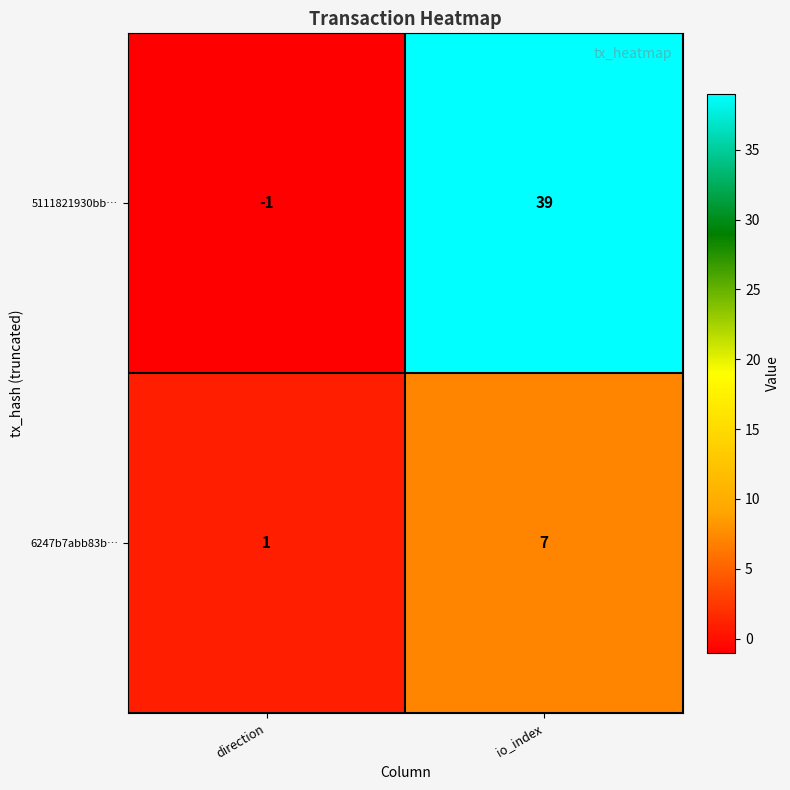

What is the minimum value shown in the chart?

-1